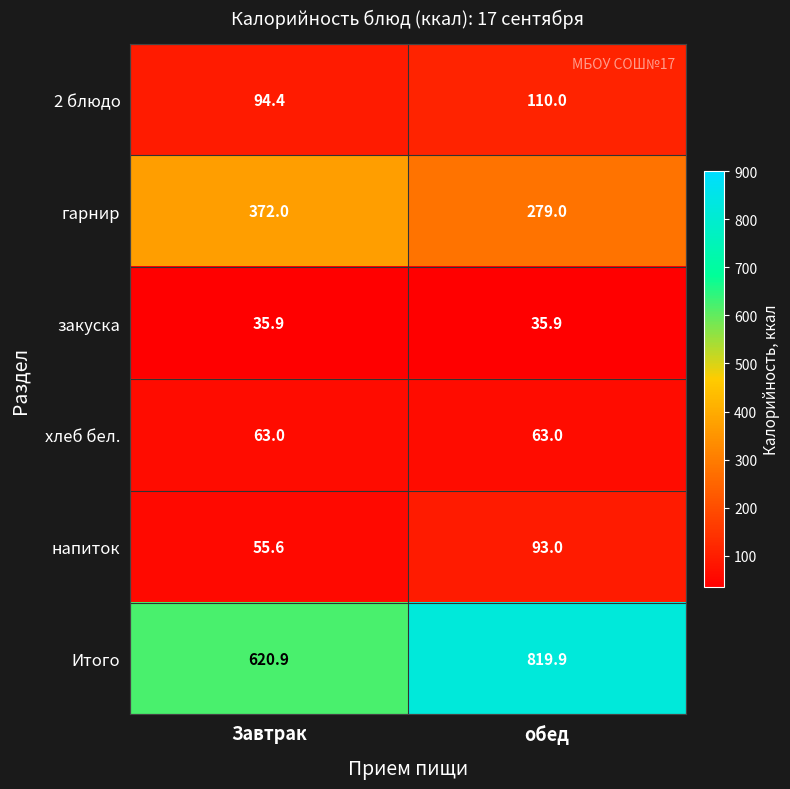

What is the sum of all закуска values?

71.8